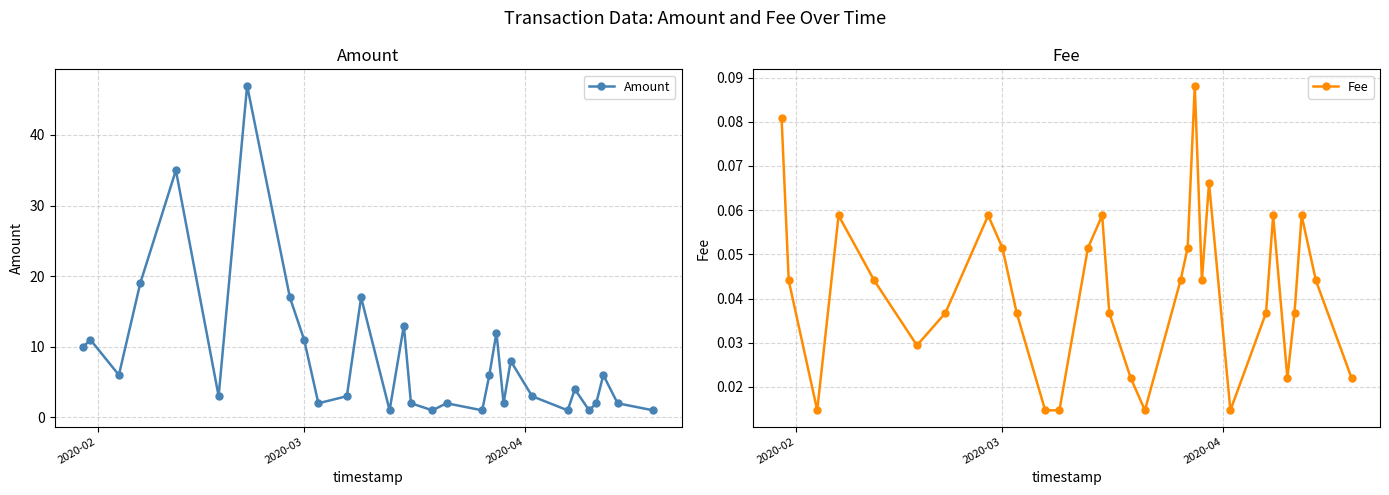

True or false: Amount has more than 1 points higher than both neighbors.

True